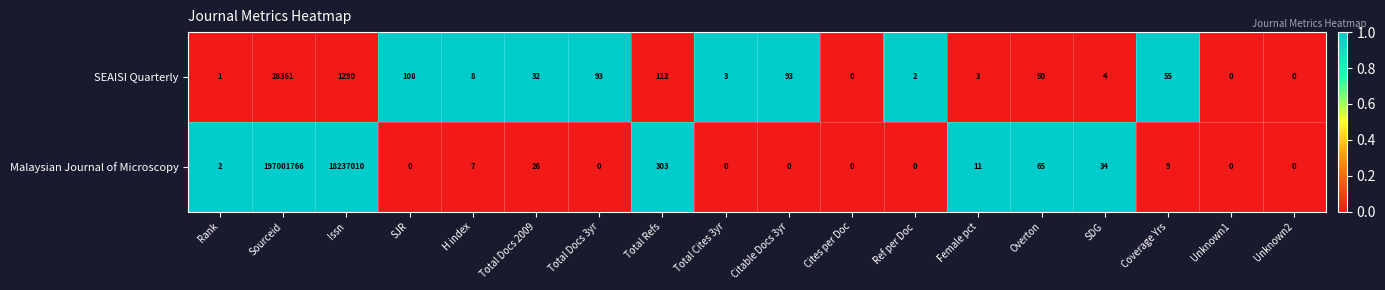

What is the difference between the second highest and second lowest values in the SEAISI Quarterly series?

1290